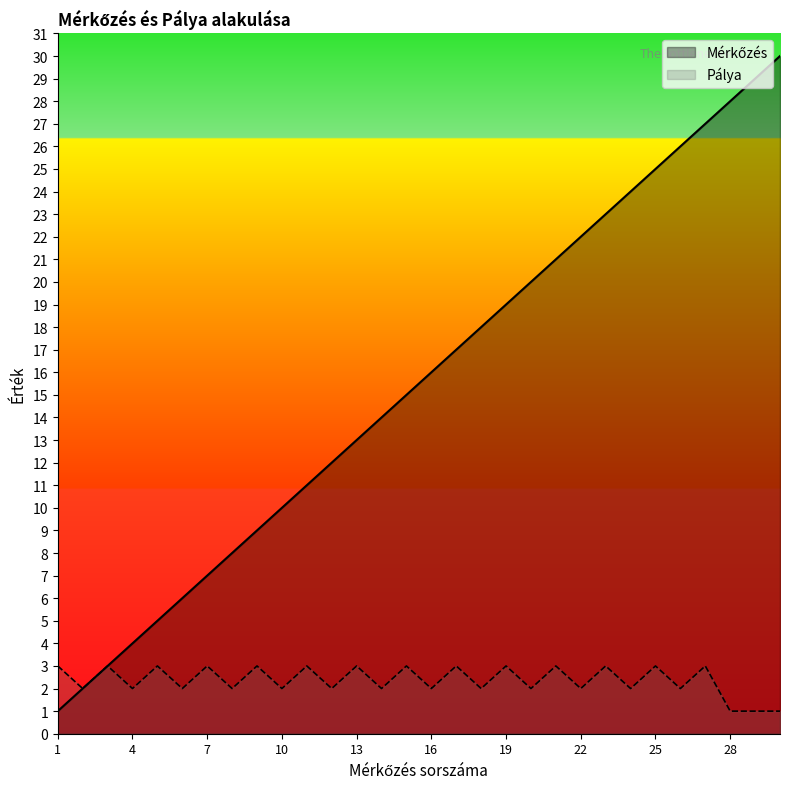

What is the lowest value of the Mérkőzés series?

1